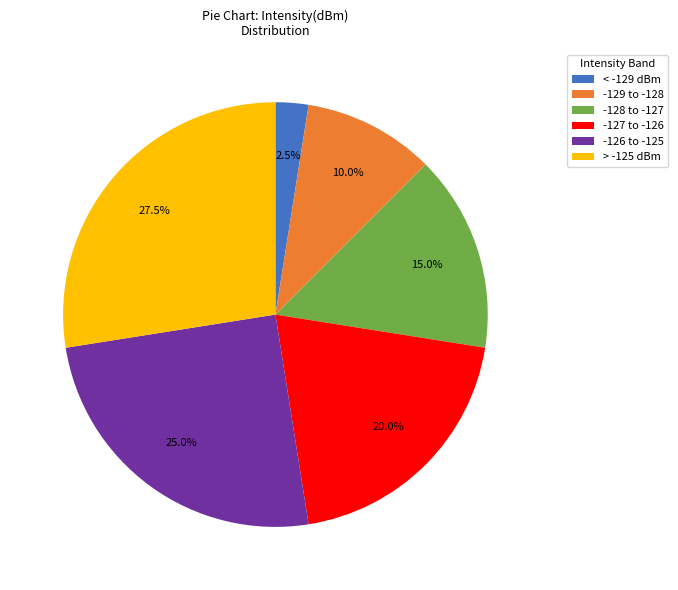

What portion of the pie excludes -128 to -127?

85.0%